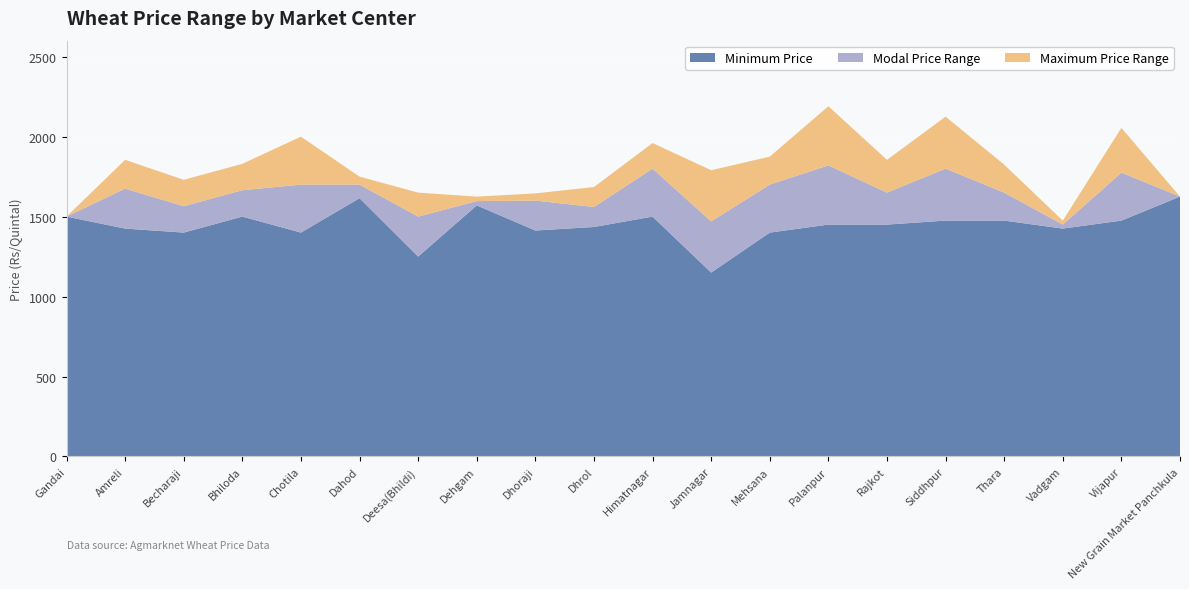

Reading left to right, transcribe all the data shown in this chart.

Minimum Price: Gandai=1500	Amreli=1425	Becharaji=1400	Bhiloda=1500	Chotila=1400	Dahod=1615	Deesa(Bhildi)=1250	Dehgam=1570	Dhoraji=1413	Dhrol=1435	Himatnagar=1500	Jamnagar=1150	Mehsana=1400	Palanpur=1450	Rajkot=1450	Siddhpur=1475	Thara=1475	Vadgam=1425	Vijapur=1475	New Grain Market Panchkula=1625
Modal Price: Gandai=1500	Amreli=1675	Becharaji=1565	Bhiloda=1665	Chotila=1700	Dahod=1700	Deesa(Bhildi)=1500	Dehgam=1597	Dhoraji=1600	Dhrol=1560	Himatnagar=1800	Jamnagar=1470	Mehsana=1700	Palanpur=1820	Rajkot=1650	Siddhpur=1800	Thara=1650	Vadgam=1450	Vijapur=1775	New Grain Market Panchkula=1625
Maximum Price: Gandai=1500	Amreli=1855	Becharaji=1730	Bhiloda=1830	Chotila=2000	Dahod=1750	Deesa(Bhildi)=1650	Dehgam=1625	Dhoraji=1645	Dhrol=1685	Himatnagar=1960	Jamnagar=1790	Mehsana=1875	Palanpur=2190	Rajkot=1855	Siddhpur=2125	Thara=1825	Vadgam=1475	Vijapur=2055	New Grain Market Panchkula=1625